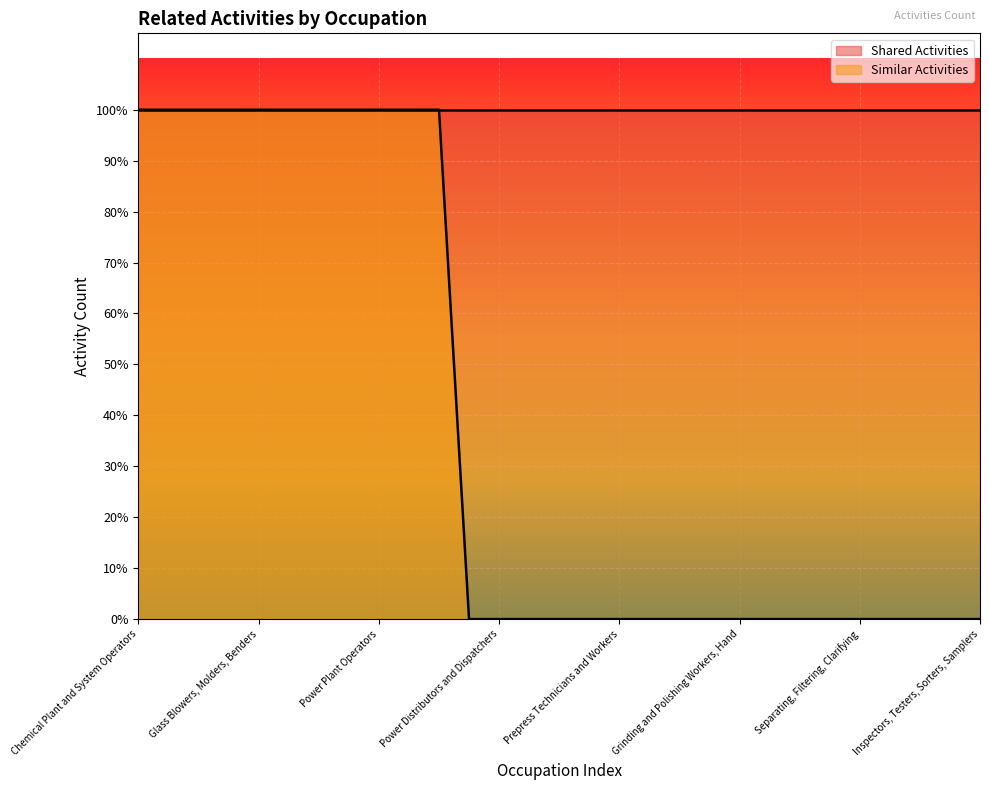

The chart shows a value of 0 at Hydroelectric Plant Technicians. True or false?

False